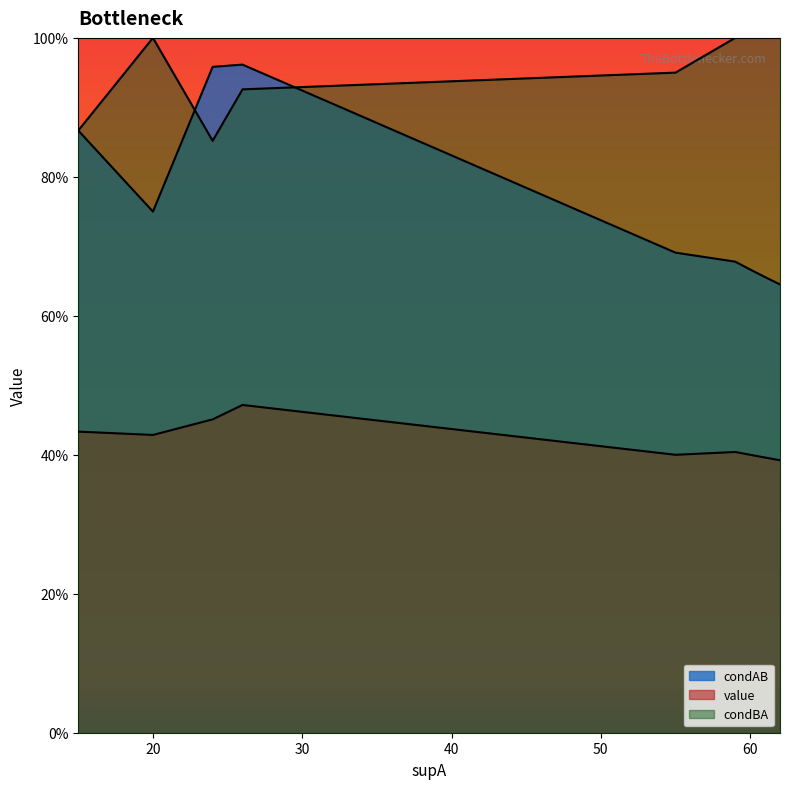

In condAB, how many points are higher than both neighbors (excluding endpoints)?

1